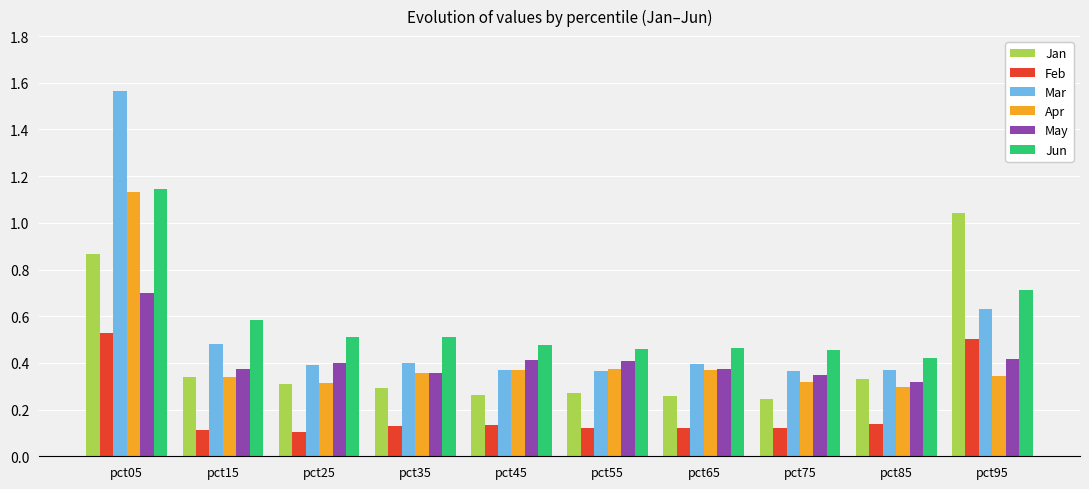

Which series has the largest range (max minus min)?

Mar